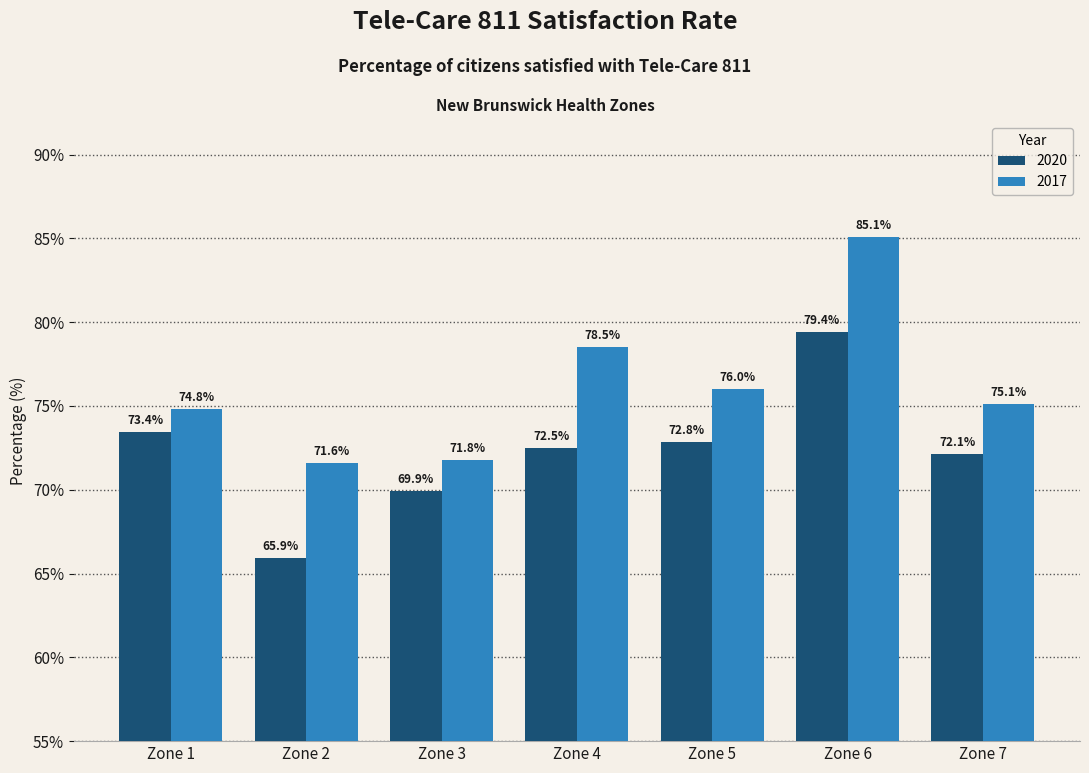

What are all the series names shown in the legend?

2020, 2017